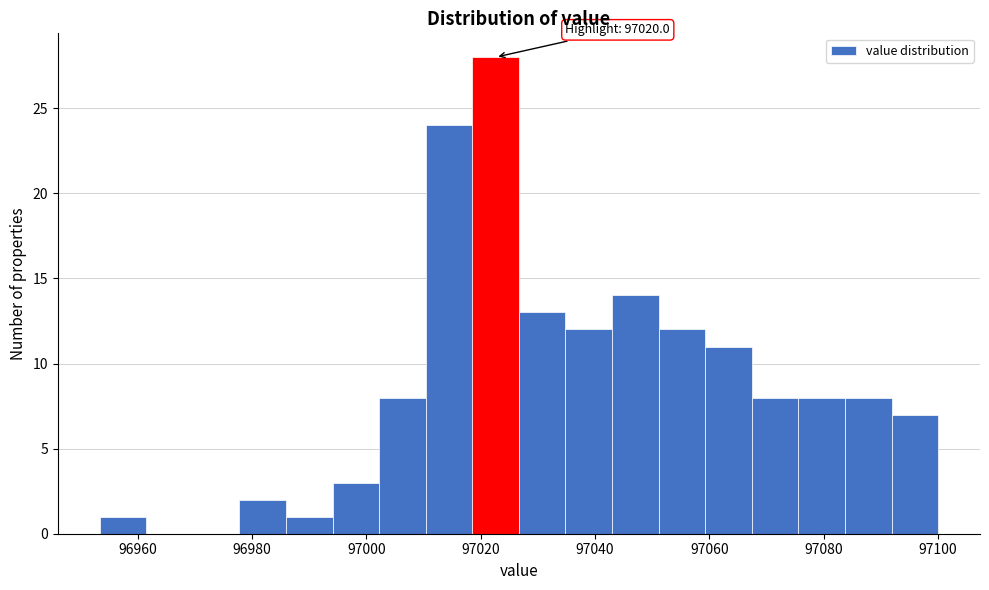

Over which range of the x-axis is the bar tallest?

97018 to 97026